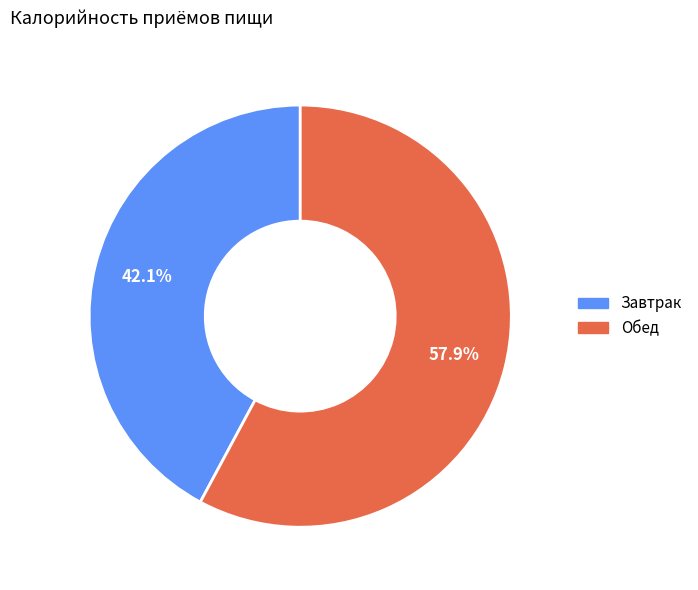

What is the majority slice?

Обед